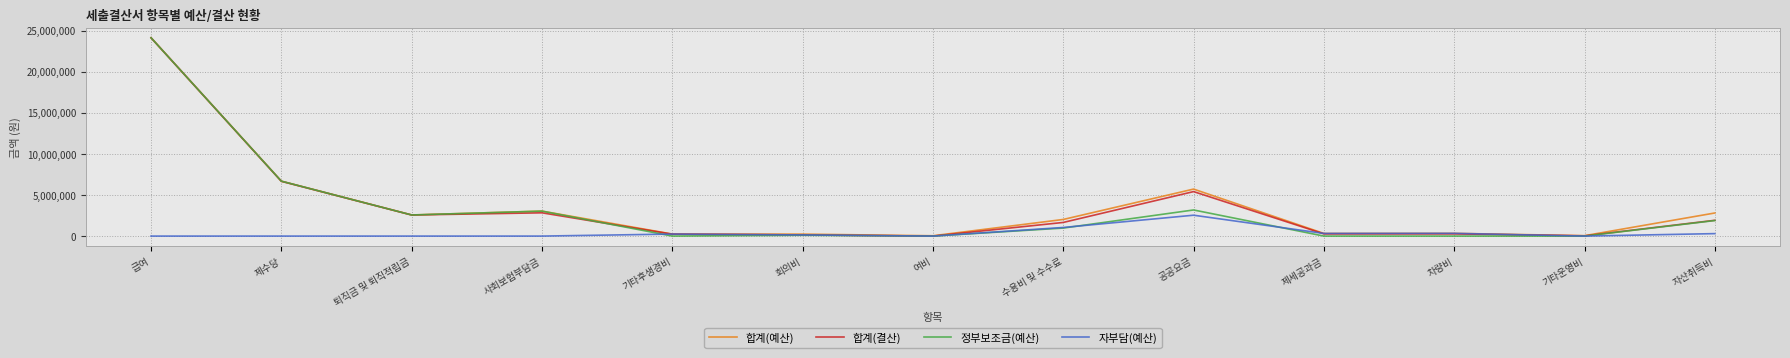

What is the difference between the maximum and second lowest values in the 정부보조금(예산) series?

24142000